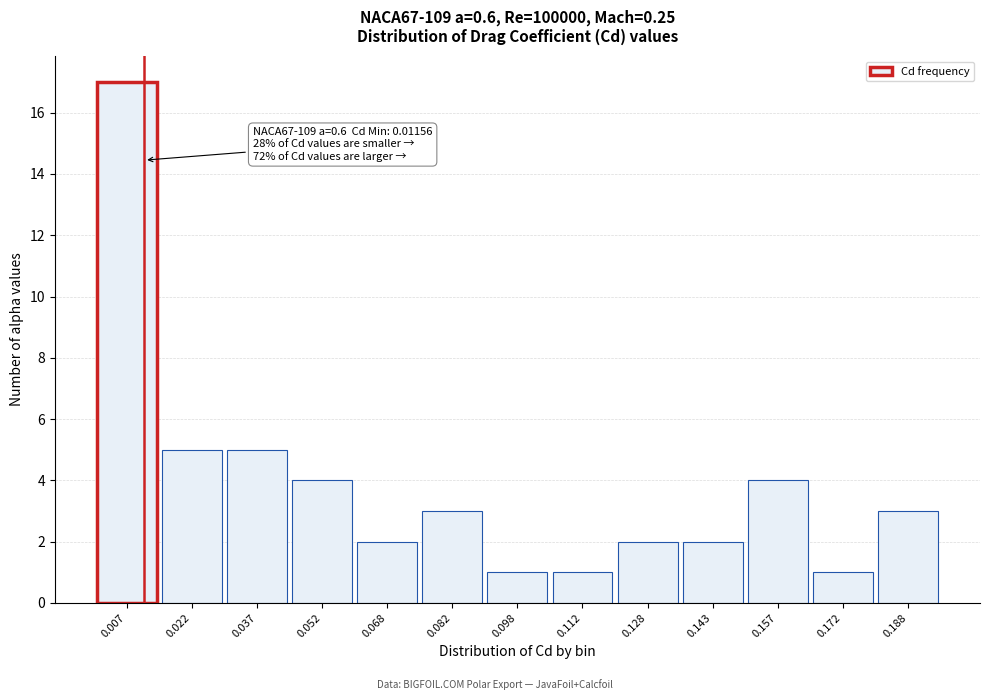

Which range on the x-axis has the tallest bar?

0.000 to 0.015